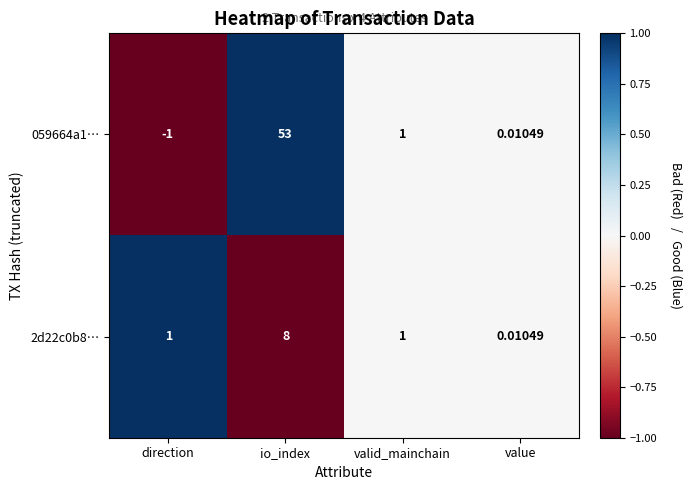

At which category is the sum across all series the highest?

io_index